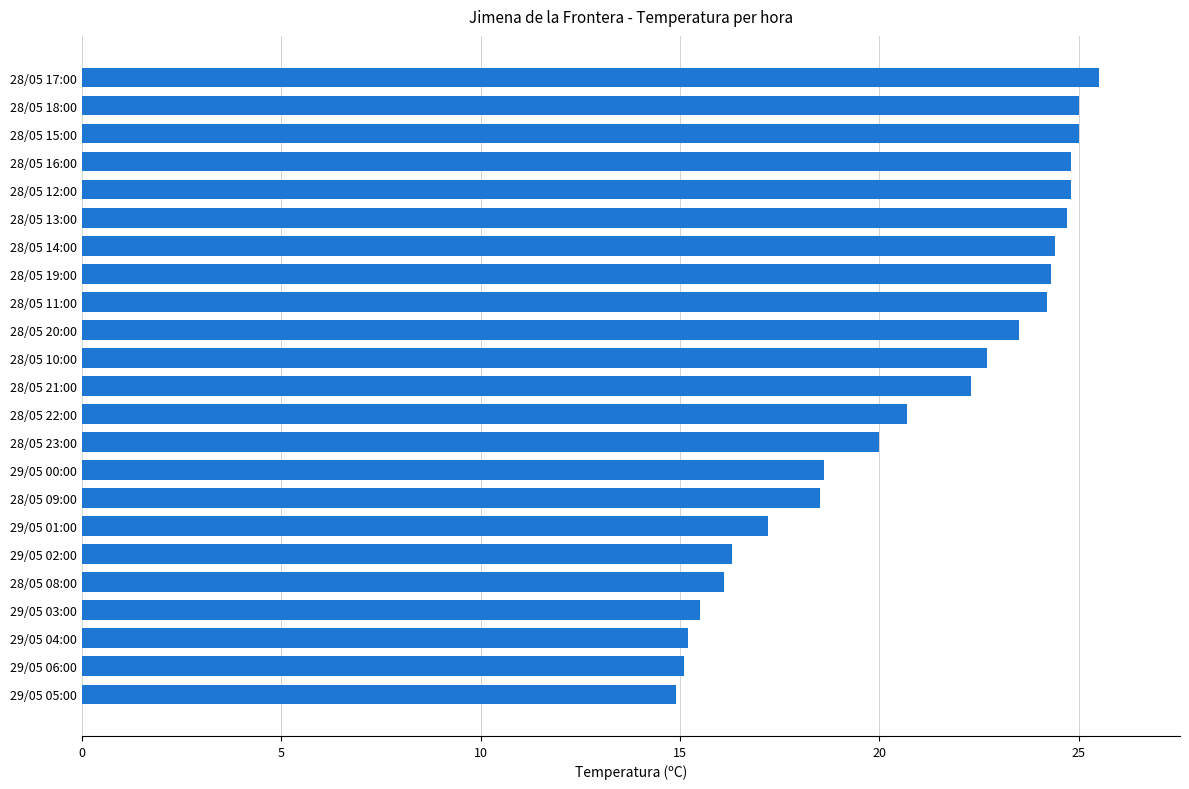

What is the difference between the maximum and minimum values?

10.6